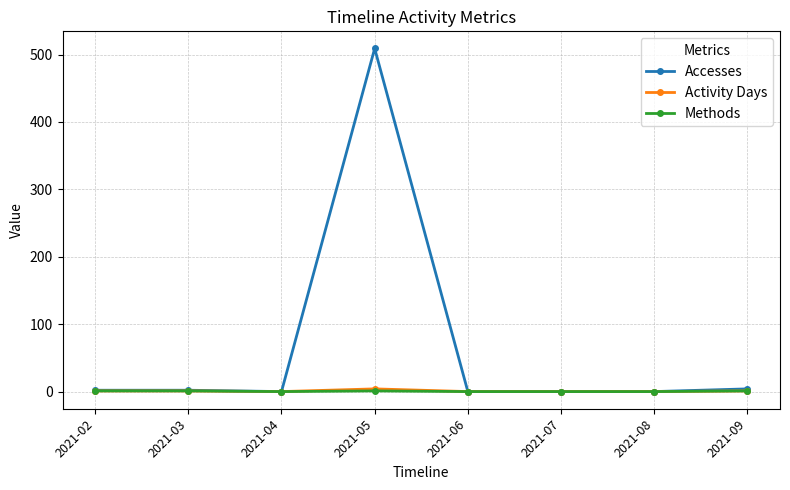

At which label does Accesses reach its peak?

2021-05